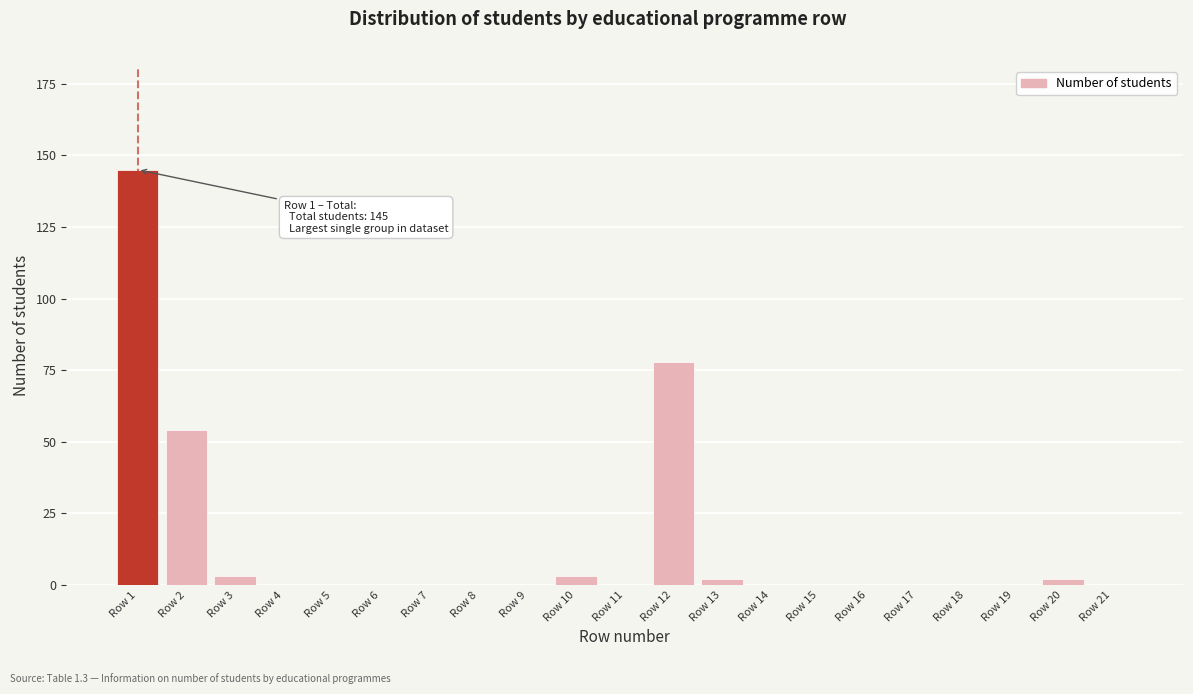

Reading left to right, list all the values displayed in this chart.

Row 1=145	Row 2=54	Row 3=3	Row 4=0	Row 5=0	Row 6=0	Row 7=0	Row 8=0	Row 9=0	Row 10=3	Row 11=0	Row 12=78	Row 13=2	Row 14=0	Row 15=0	Row 16=0	Row 17=0	Row 18=0	Row 19=0	Row 20=2	Row 21=0